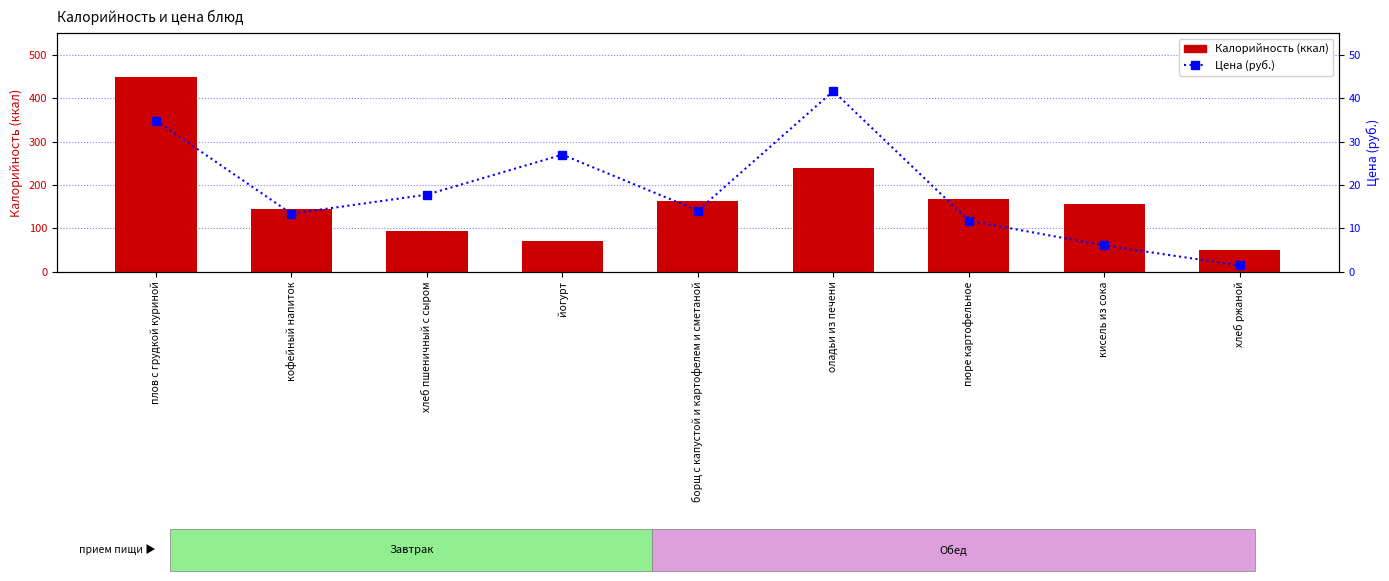

What is the sum of all Калорийность values?

1533.0